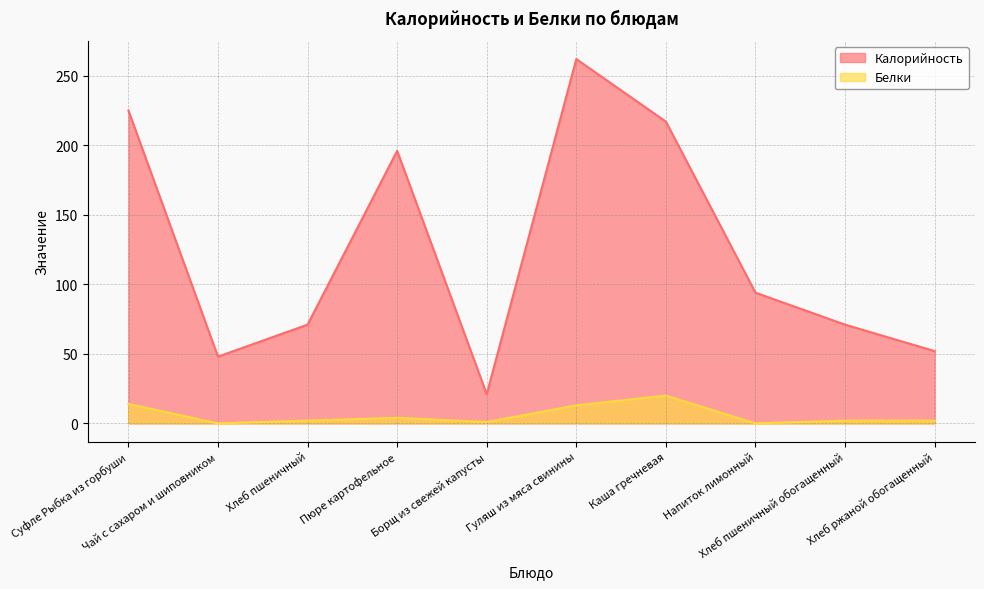

Reading right to left, what are all the values shown in this chart?

Калорийность: Хлеб ржаной обогащенный=52	Хлеб пшеничный обогащенный=71	Напиток лимонный=94	Каша гречневая=217	Гуляш из мяса свинины=262	Борщ из свежей капусты=21	Пюре картофельное=196	Хлеб пшеничный=71	Чай с сахаром и шиповником=48	Суфле Рыбка из горбуши=225
Белки: Хлеб ржаной обогащенный=2	Хлеб пшеничный обогащенный=2	Напиток лимонный=0	Каша гречневая=20	Гуляш из мяса свинины=13	Борщ из свежей капусты=1	Пюре картофельное=4	Хлеб пшеничный=2	Чай с сахаром и шиповником=0	Суфле Рыбка из горбуши=14